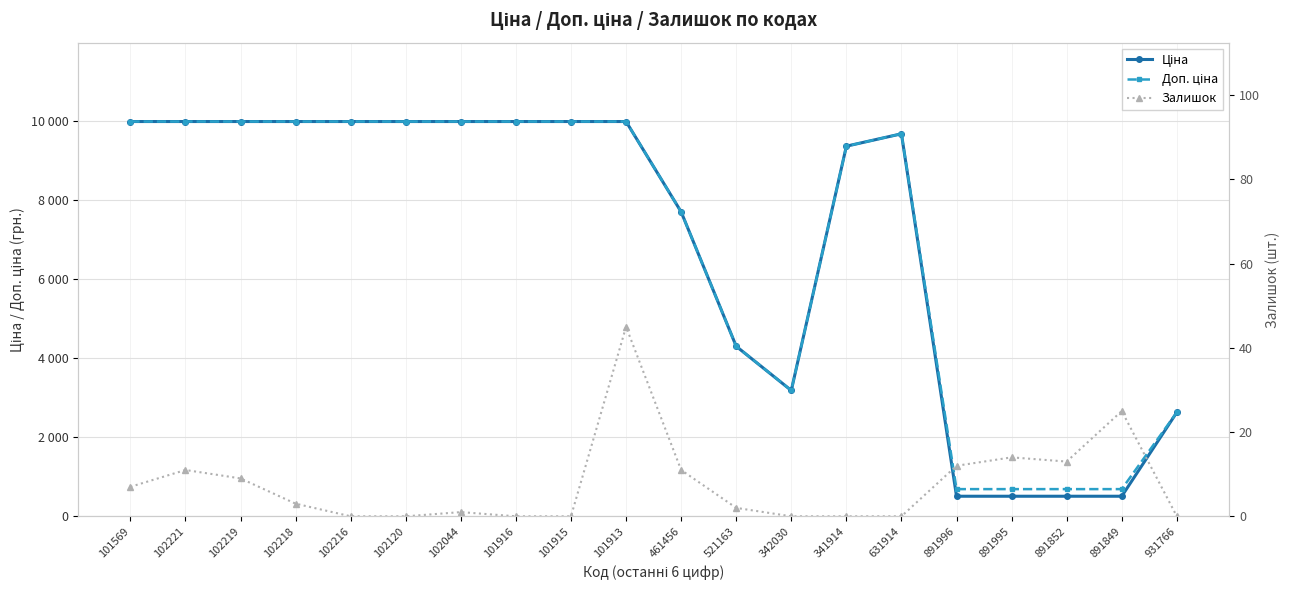

Does the chart display data point markers on the line(s)?

Yes